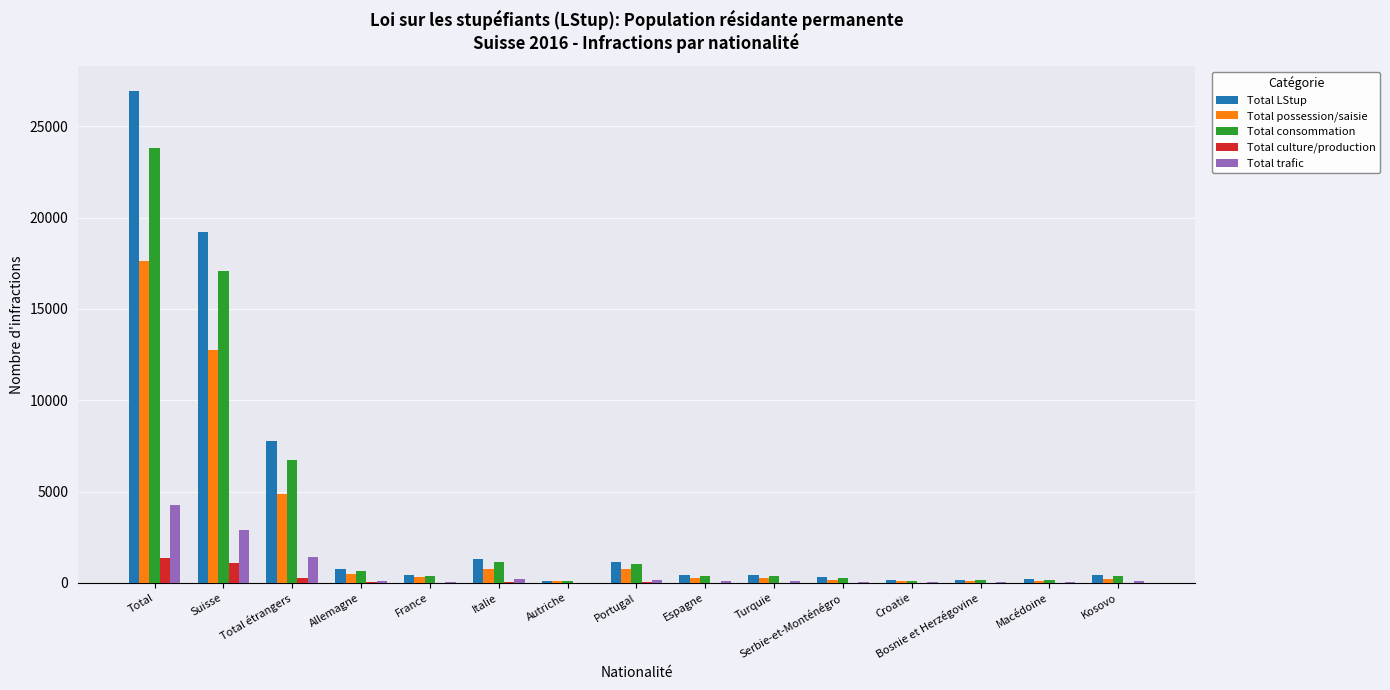

Which category has the highest value across all series?

Total